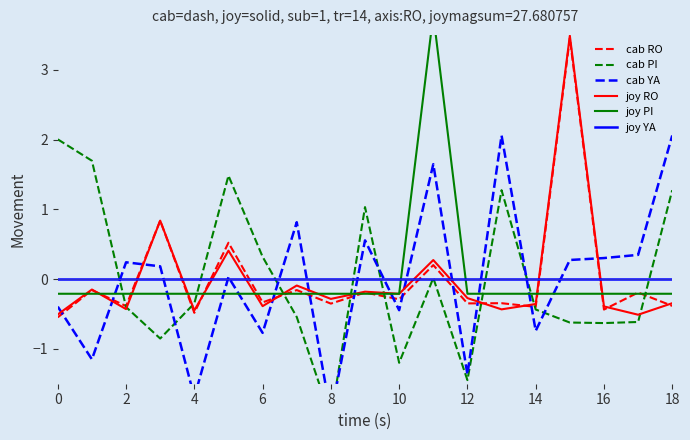

At which category is the sum across all series the highest?

15